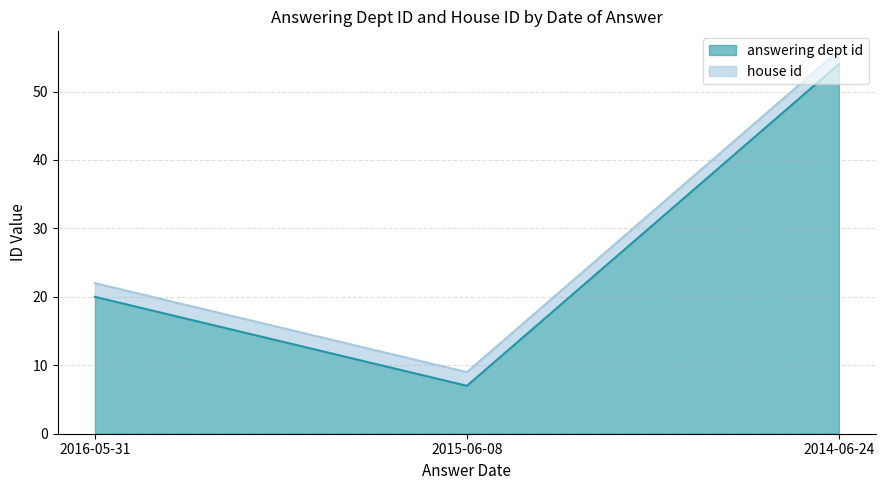

What is the change in value from 2016-05-31 to 2014-06-24?

+34